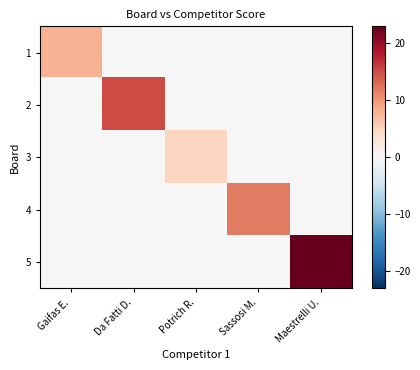

Reading left to right, transcribe all the data shown in this chart.

1: Gaifas E.=8	Da Fatti D.=0	Potrich R.=0	Sassosi M.=0	Maestrelli U.=0
2: Gaifas E.=0	Da Fatti D.=15	Potrich R.=0	Sassosi M.=0	Maestrelli U.=0
3: Gaifas E.=0	Da Fatti D.=0	Potrich R.=5	Sassosi M.=0	Maestrelli U.=0
4: Gaifas E.=0	Da Fatti D.=0	Potrich R.=0	Sassosi M.=12	Maestrelli U.=0
5: Gaifas E.=0	Da Fatti D.=0	Potrich R.=0	Sassosi M.=0	Maestrelli U.=23